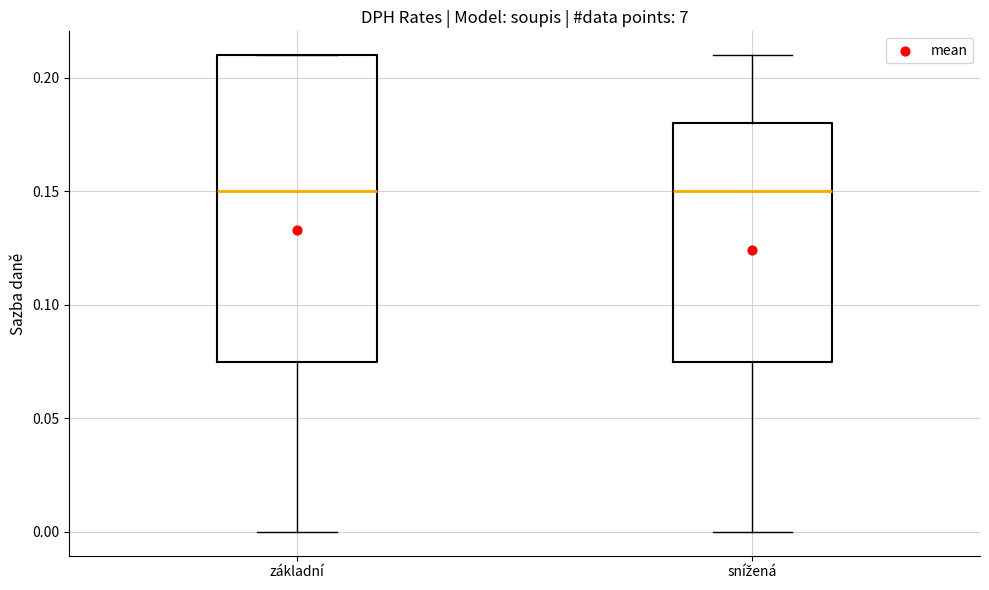

Reading left to right, transcribe this box plot: for each box, give where its median line is, the range the box spans, and where its two whiskers end, as read against the y-axis. The values are not printed on the chart, so give them approximately, as read against the axis.

základní: median 0.150, box 0.075 to 0.210, whiskers 0.000 to 0.210
snížená: median 0.150, box 0.075 to 0.180, whiskers 0.000 to 0.210